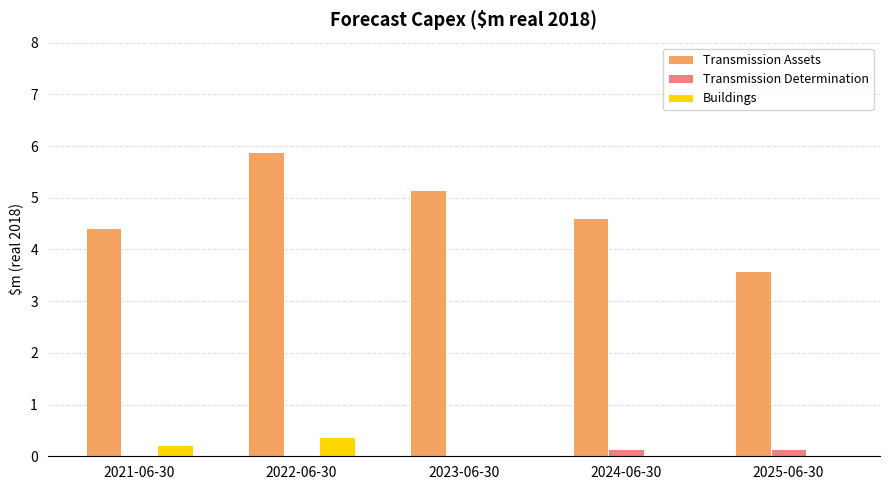

What is the sum of all Transmission Determination values?

0.4